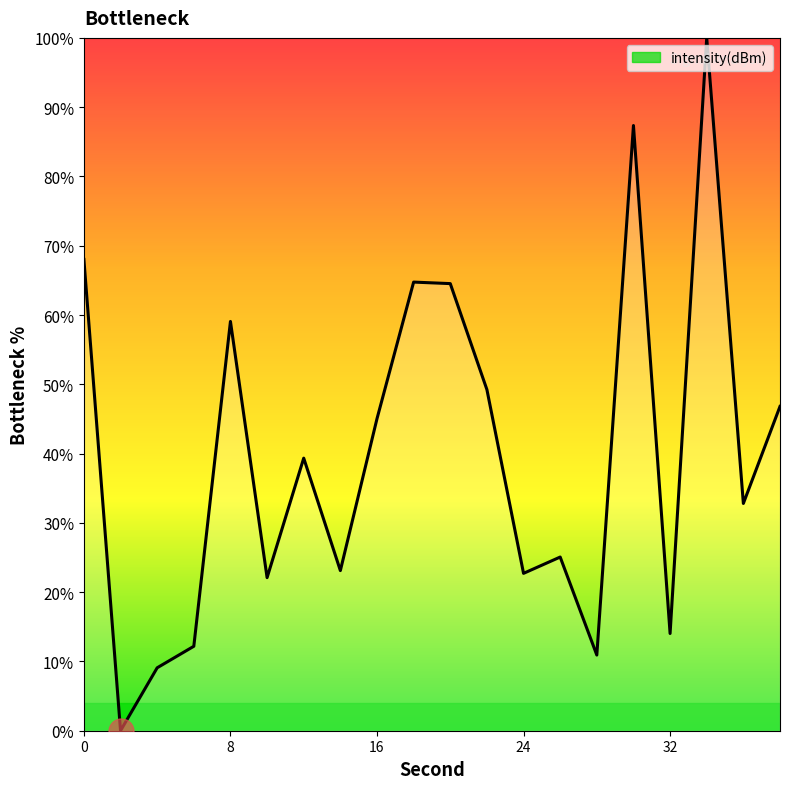

How many lines are shown in the chart?

1